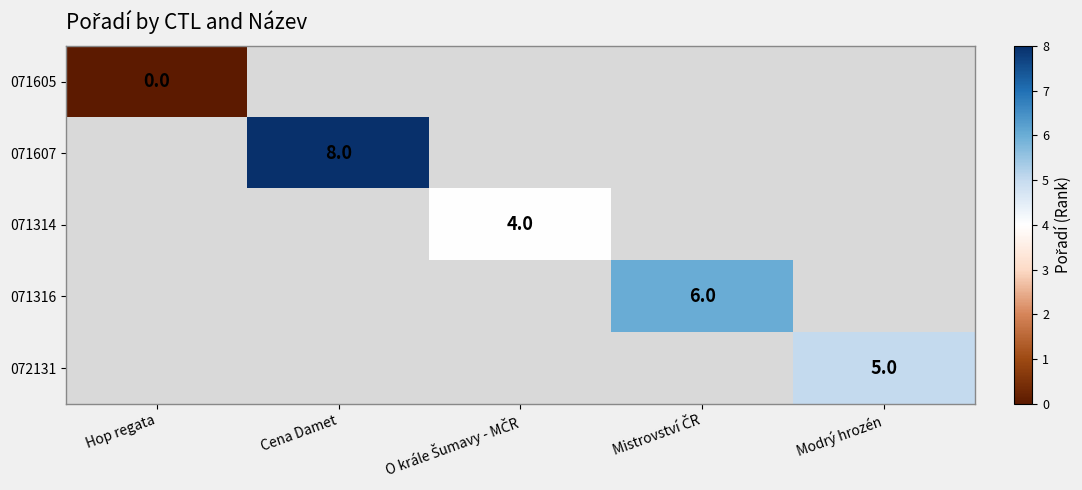

The 071607 series shows 12 at Cena Damet. True or false?

False